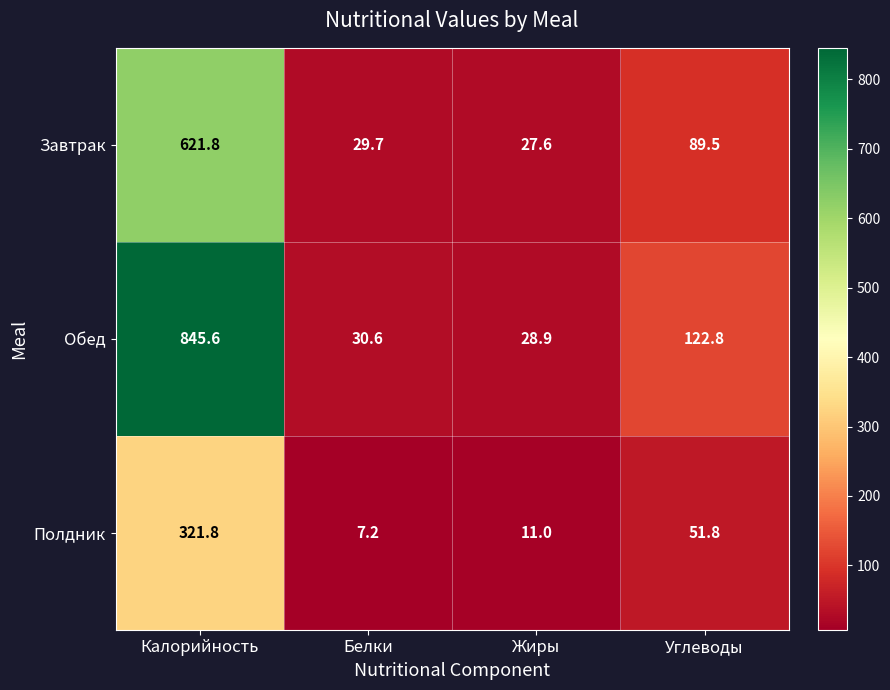

How many data points does each series have?

4